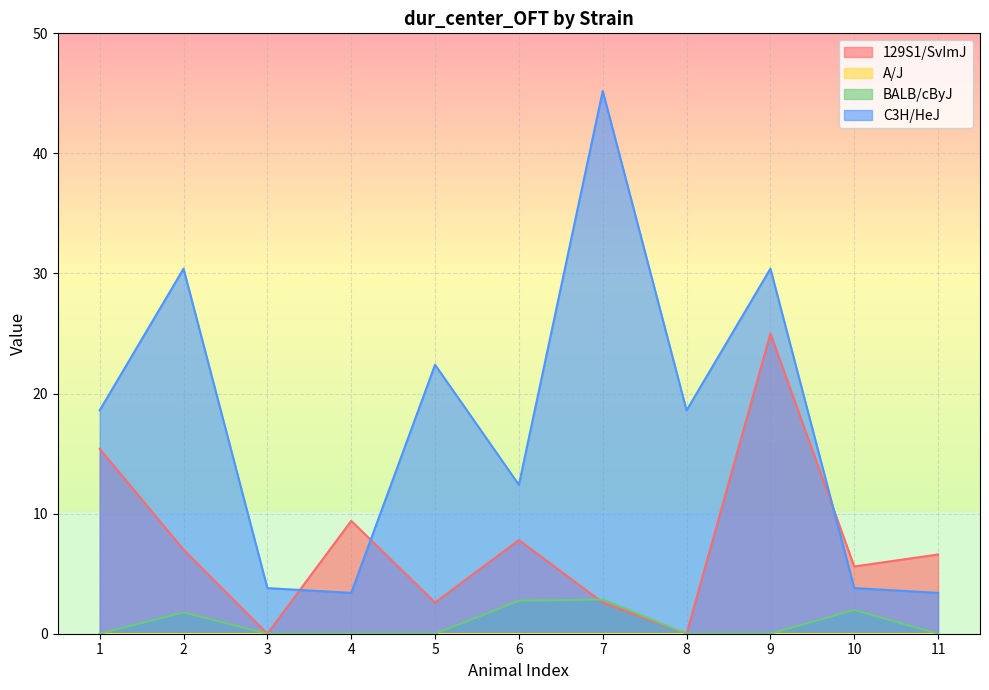

Where is the first local maximum for BALB/cByJ?

2